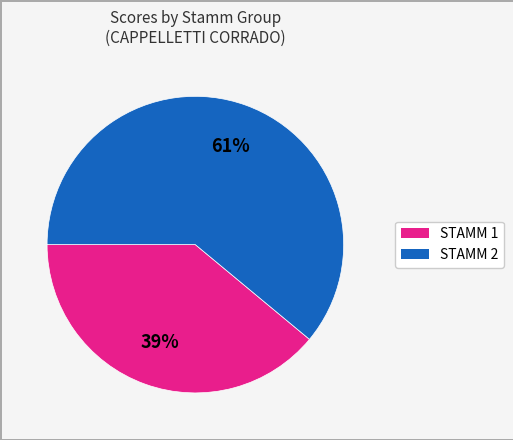

To the nearest percent, what is the average slice percentage?

50%